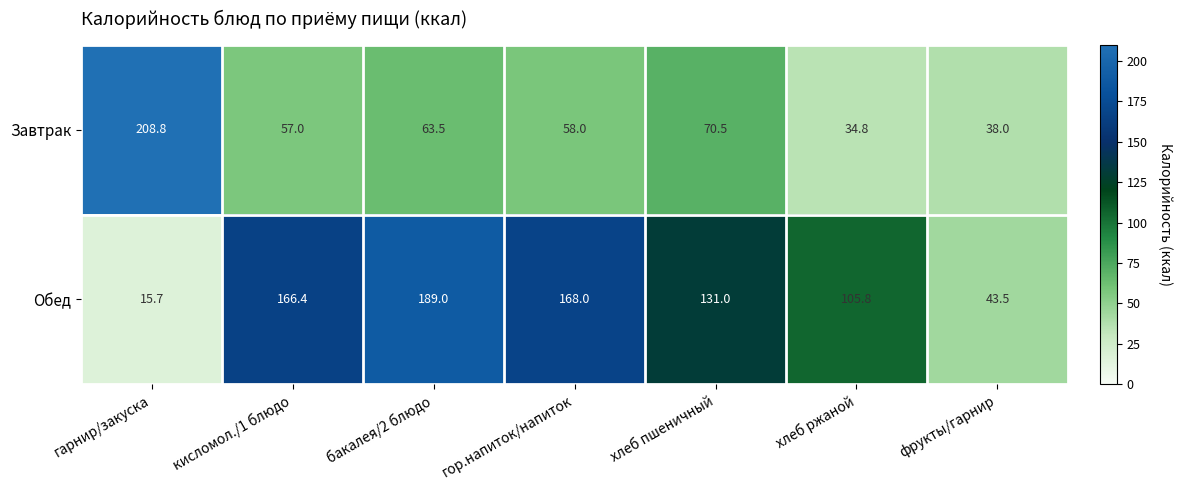

Which series has the largest total across all categories?

Обед